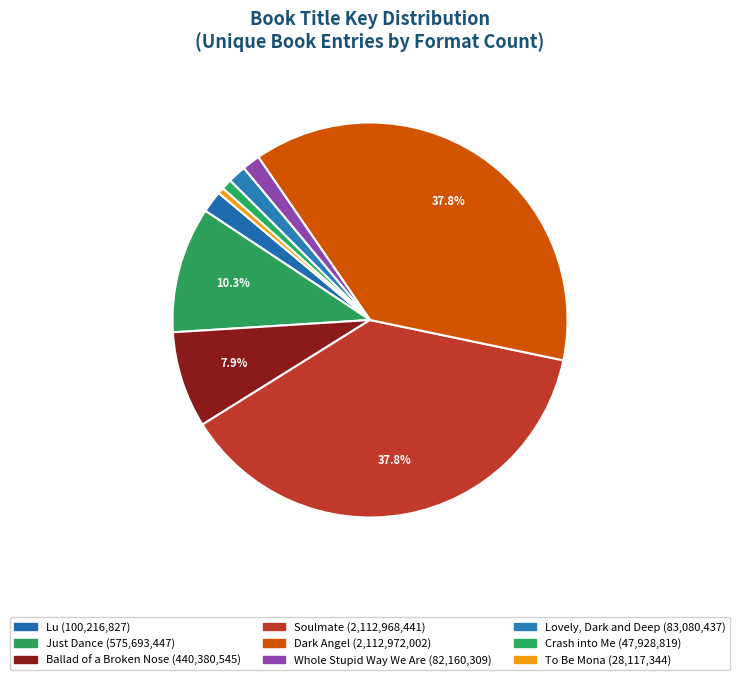

Which has a higher value, Lovely, Dark and Deep or To Be Mona?

Lovely, Dark and Deep